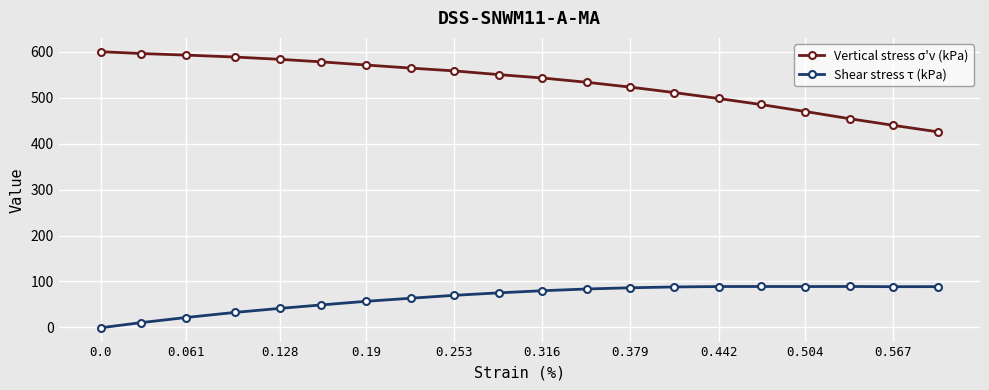

Rank the series by their maximum value, from lowest to highest.

Shear stress τ (kPa), Vertical stress σ'v (kPa)